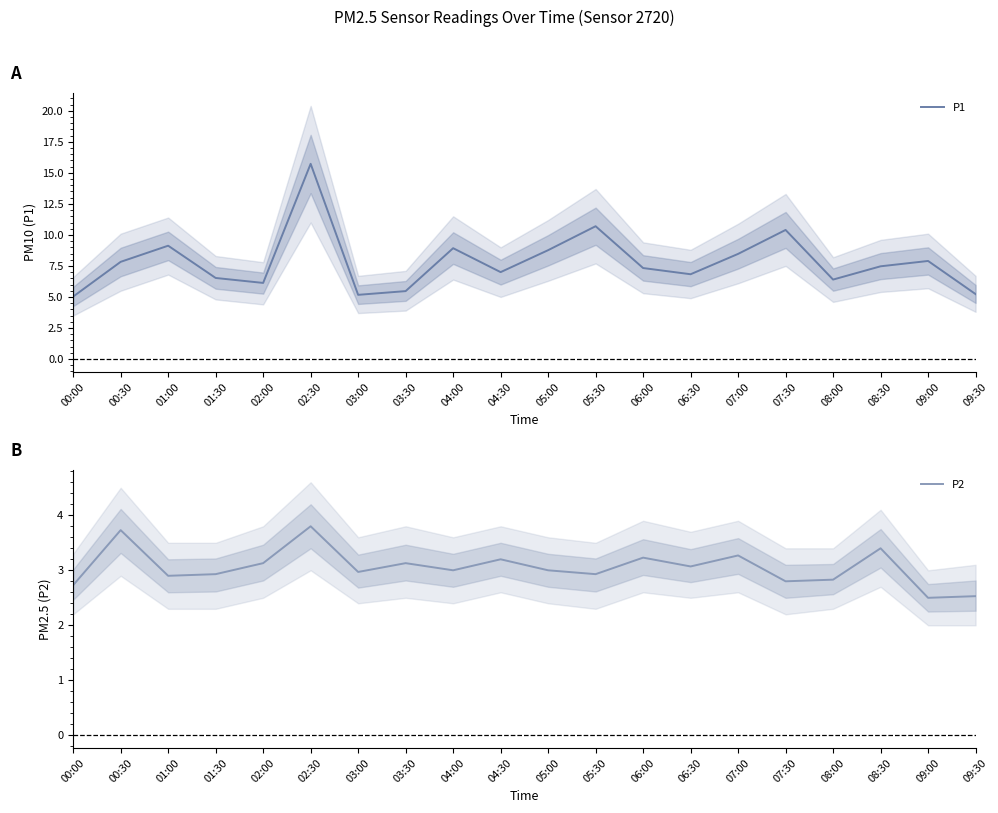

What is the minimum value shown in the chart?

2.5